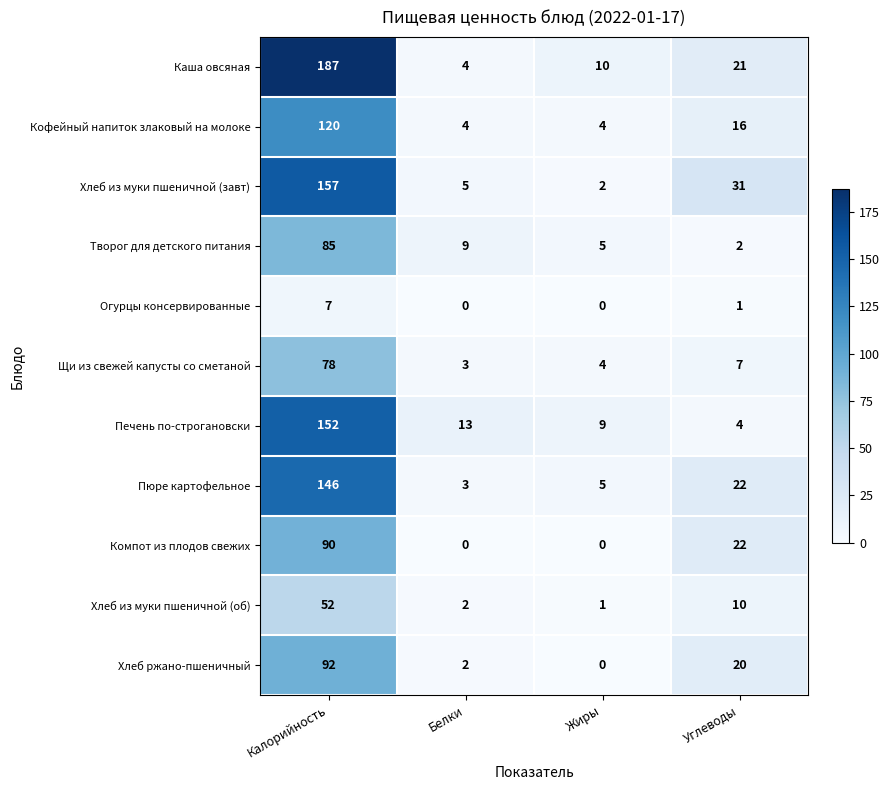

At which category is the sum across all series the highest?

Калорийность